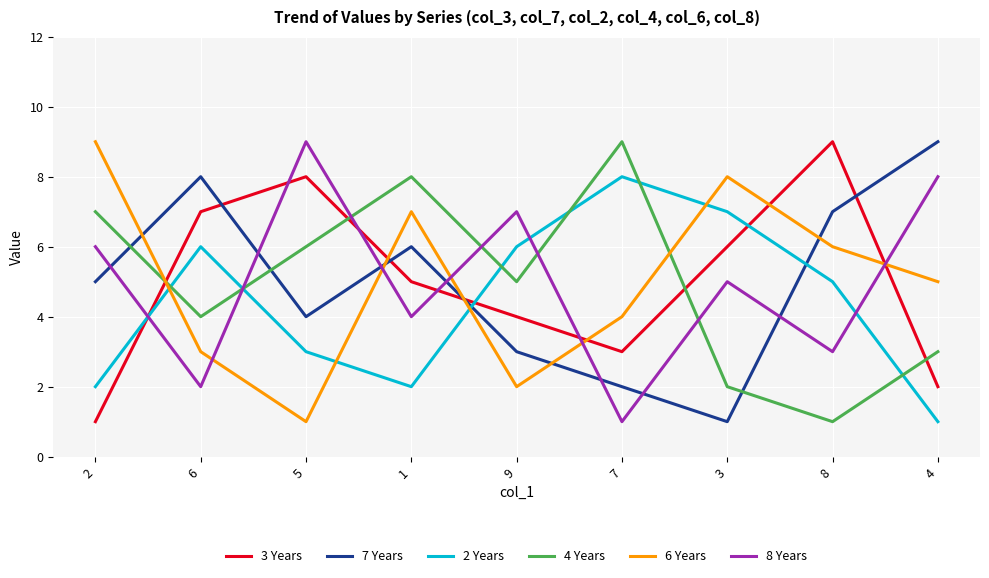

Reading left to right, what are all the values shown in this chart?

3 Years: 2=1	6=7	5=8	1=5	9=4	7=3	3=6	8=9	4=2
7 Years: 2=5	6=8	5=4	1=6	9=3	7=2	3=1	8=7	4=9
2 Years: 2=2	6=6	5=3	1=2	9=6	7=8	3=7	8=5	4=1
4 Years: 2=7	6=4	5=6	1=8	9=5	7=9	3=2	8=1	4=3
6 Years: 2=9	6=3	5=1	1=7	9=2	7=4	3=8	8=6	4=5
8 Years: 2=6	6=2	5=9	1=4	9=7	7=1	3=5	8=3	4=8